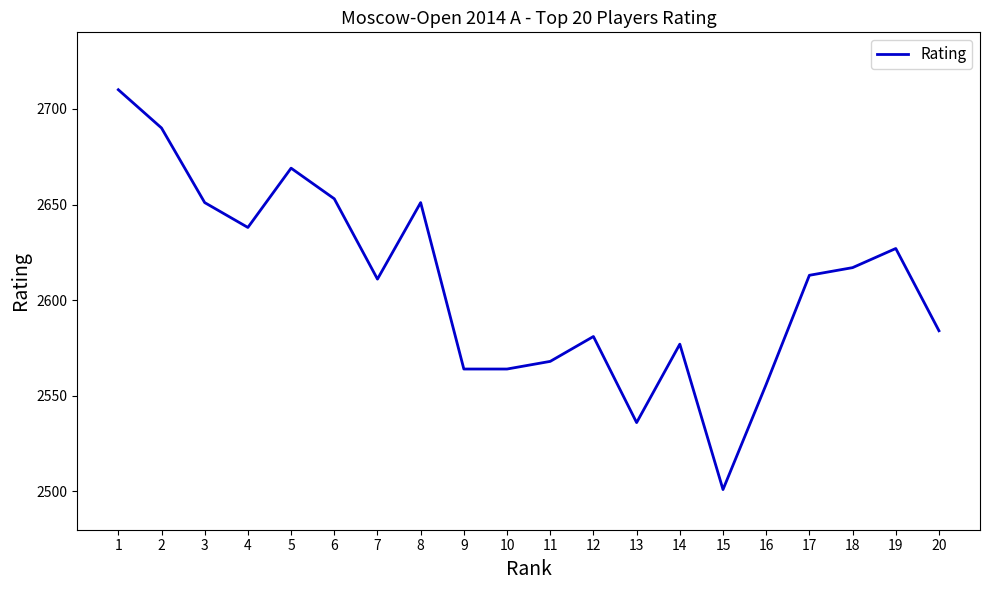

What is the difference between the second highest and minimum values?

189